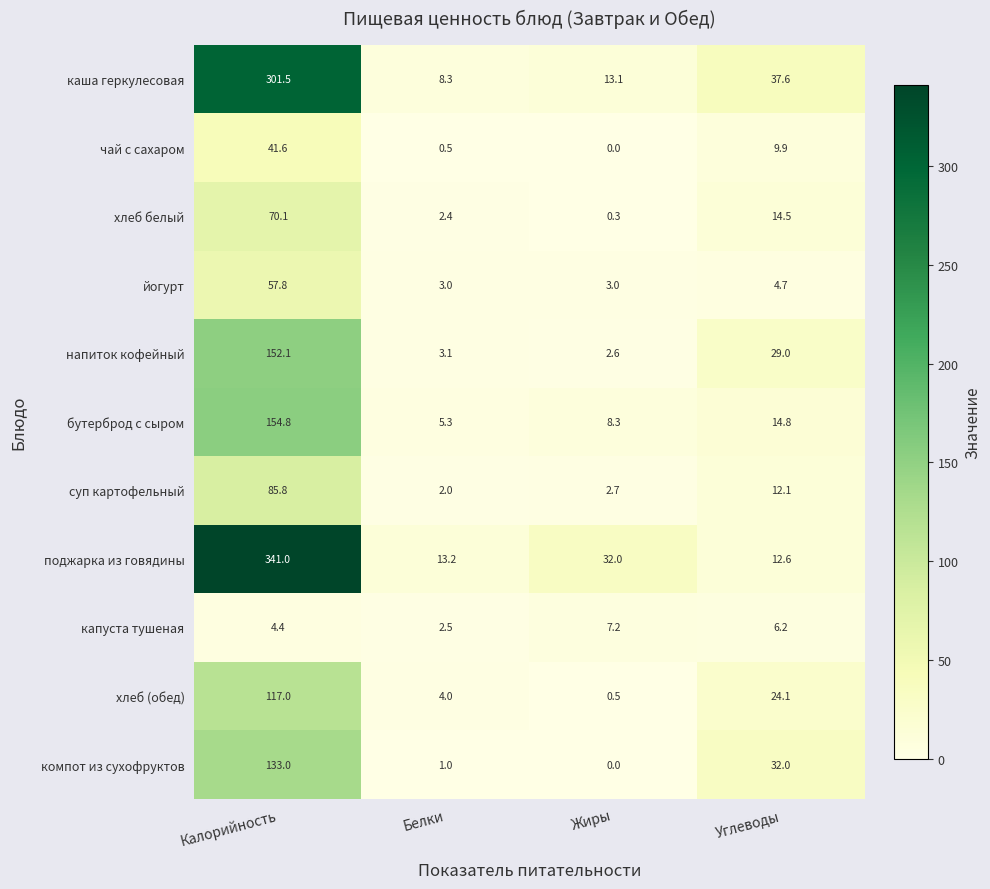

What is the maximum value shown in the chart?

341.0